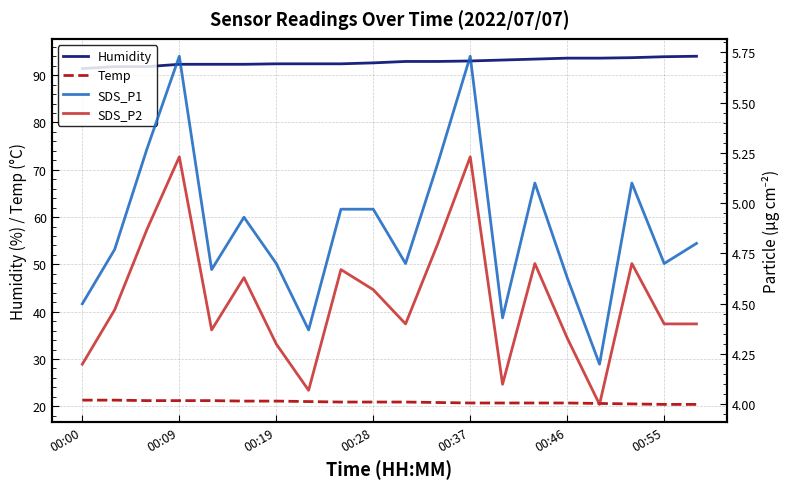

Is it true that Temp equals 33.9 at 00:19?

False